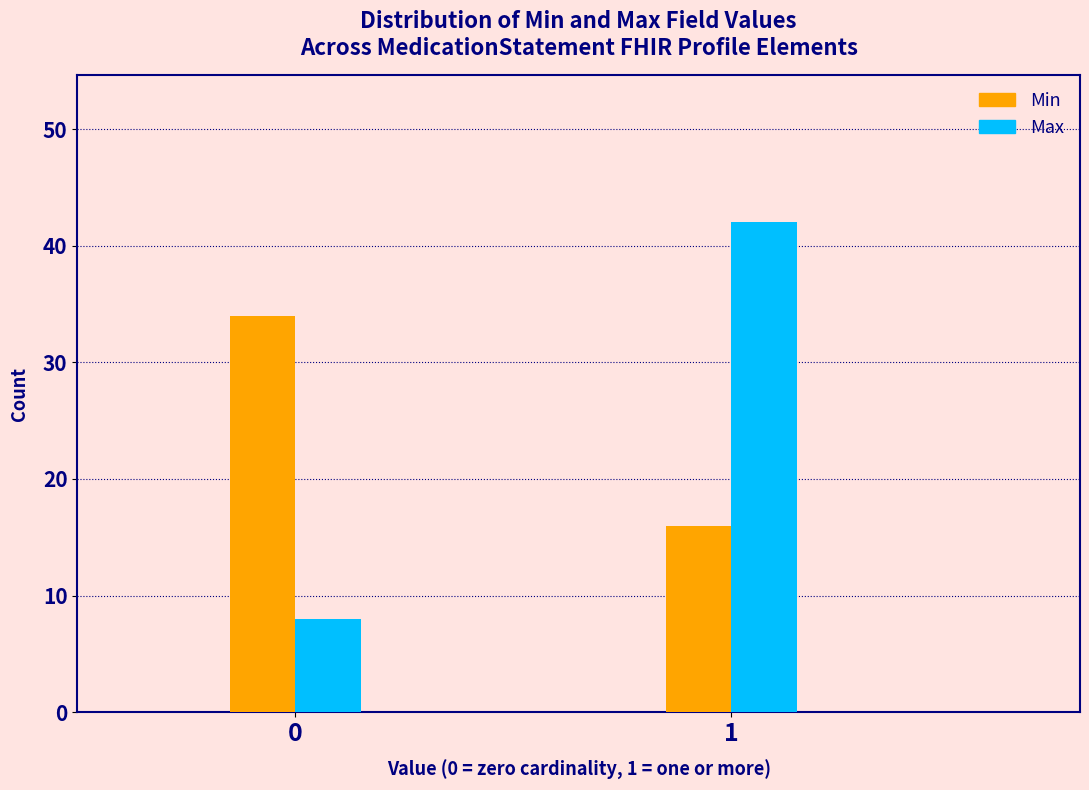

Reading left to right, what are all the values shown in this chart?

Min: 0=34	1=16
Max: 0=8	1=42